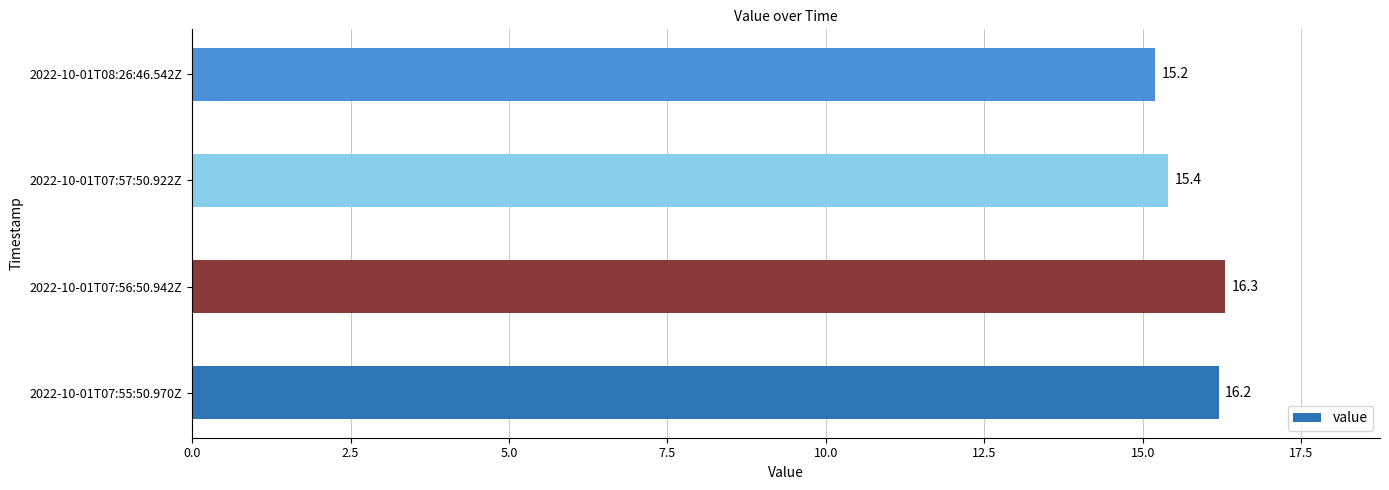

What is the maximum value shown in the chart?

16.3